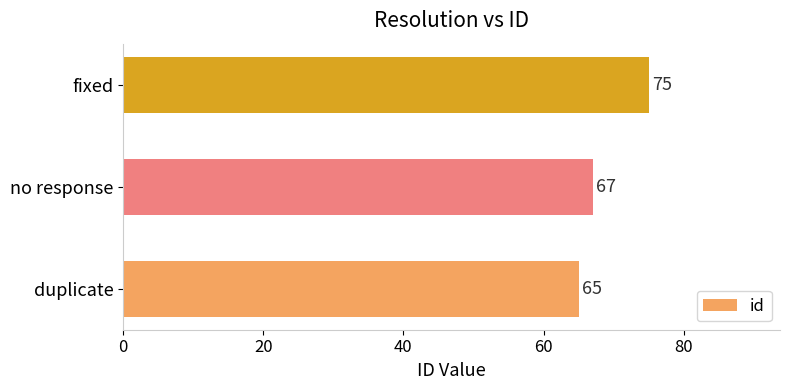

The value at fixed is 26. True or false?

False